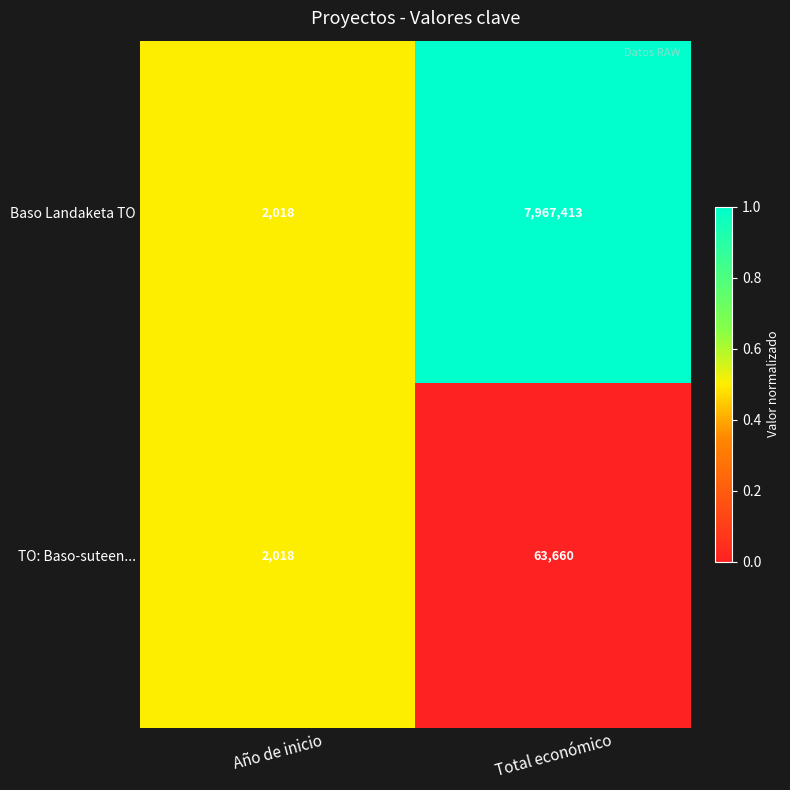

At which category is the sum across all series the highest?

Total económico